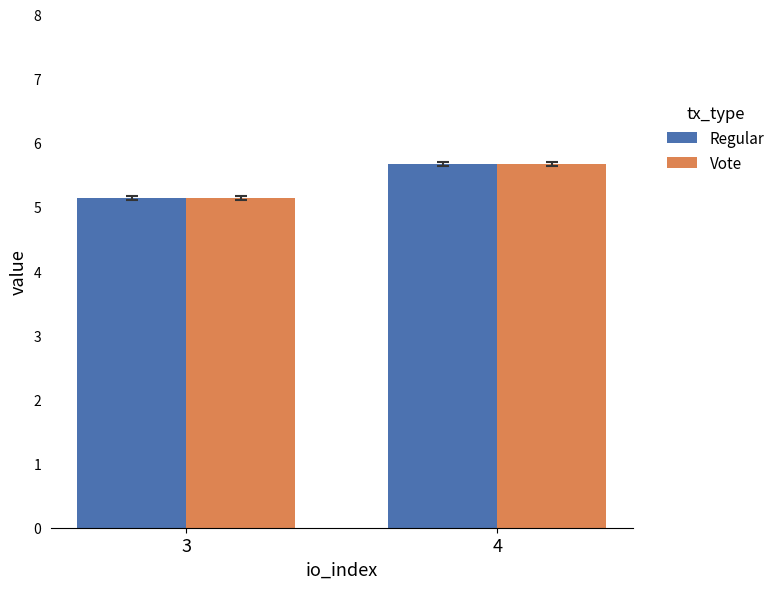

The Regular series shows 5.1 at 3. True or false?

True